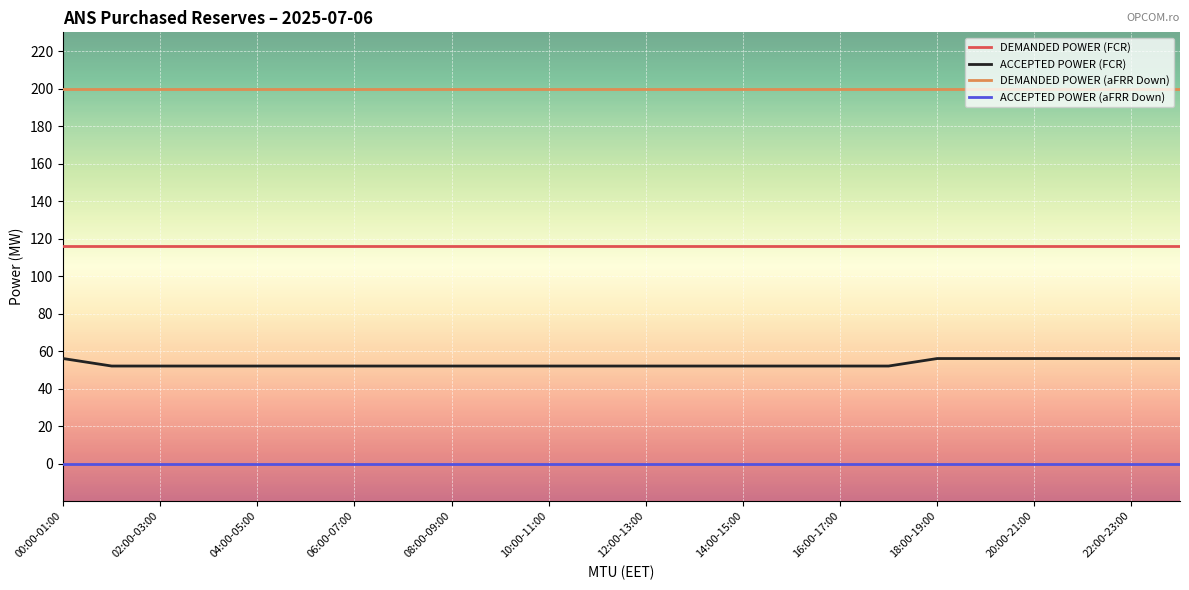

Which series has the largest total across all categories?

DEMANDED POWER (aFRR Down)